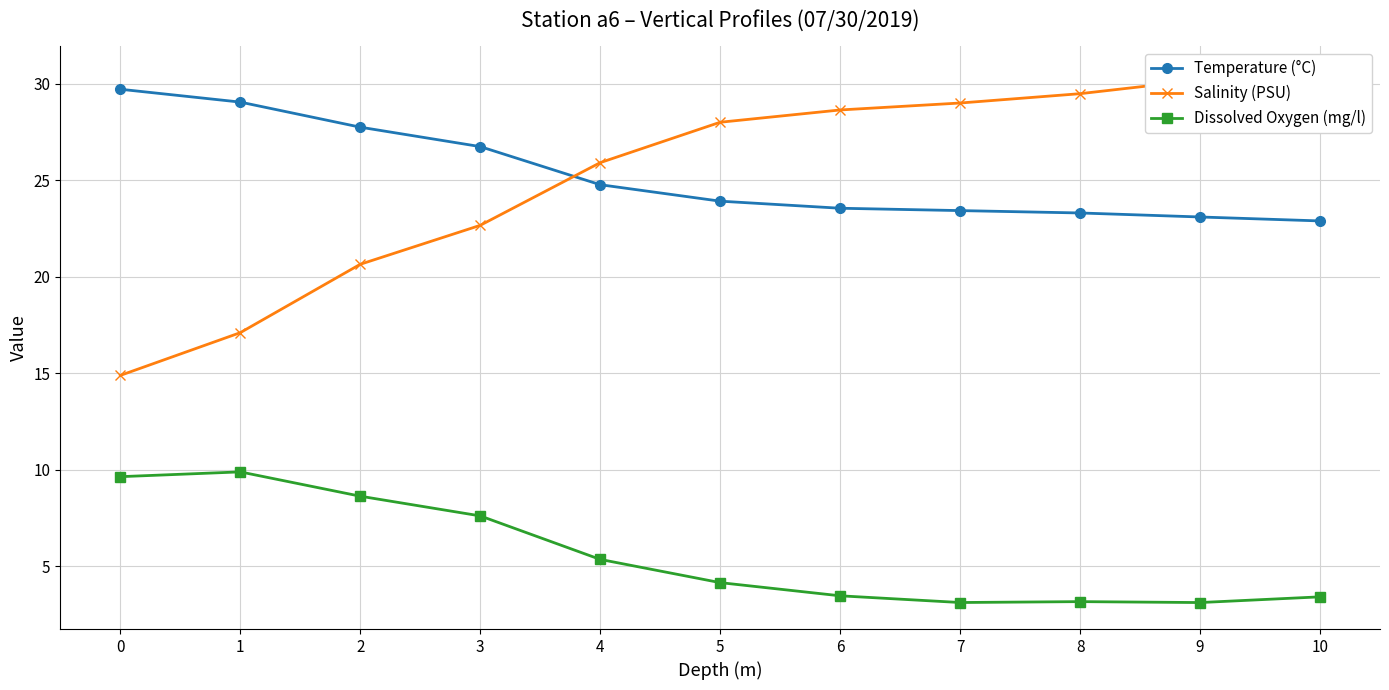

Reading right to left, what are all the values shown in this chart?

Temperature (°C): 10=22.9	9=23.1	8=23.3	7=23.4	6=23.6	5=23.9	4=24.8	3=26.7	2=27.8	1=29.1	0=29.7
Salinity (PSU): 10=30.6	9=30.2	8=29.5	7=29.0	6=28.6	5=28.0	4=25.9	3=22.7	2=20.6	1=17.1	0=14.9
Dissolved Oxygen (mg/l): 10=3.4	9=3.1	8=3.2	7=3.1	6=3.5	5=4.1	4=5.3	3=7.6	2=8.6	1=9.9	0=9.6